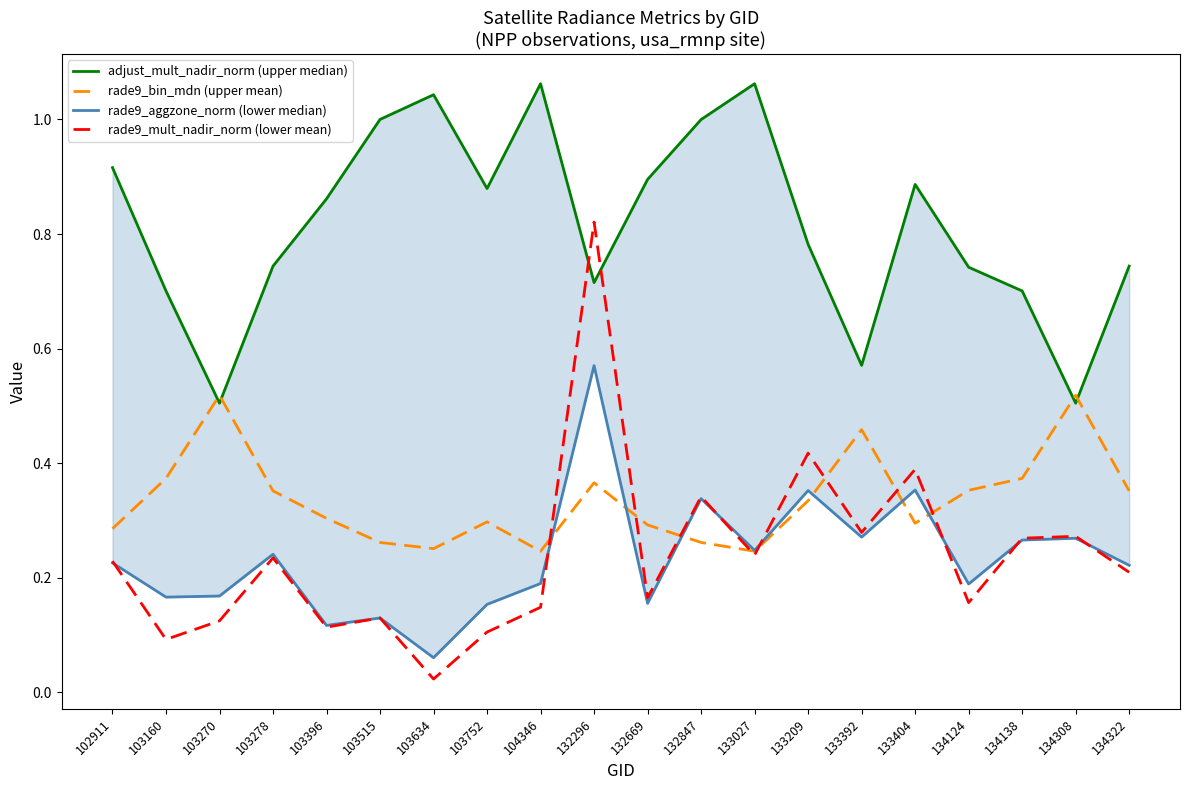

How many intersections are there between rade9_bin_mdn (upper mean) and rade9_aggzone_norm (lower median)?

6